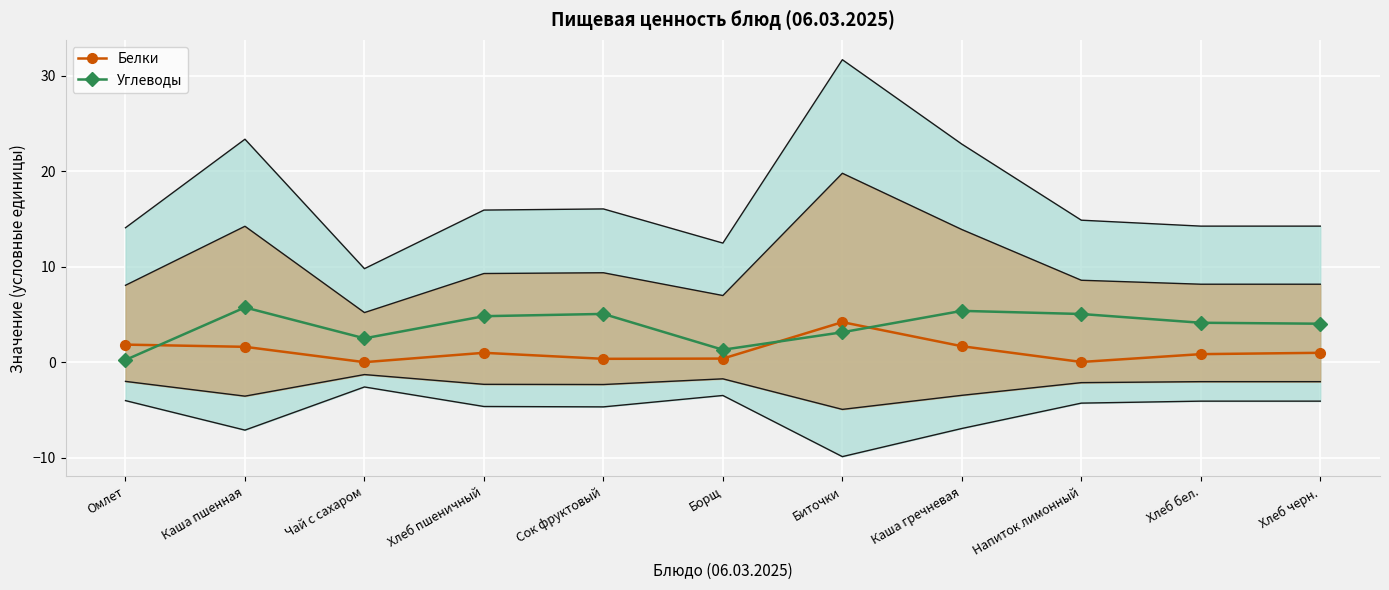

What is the maximum value shown in the chart?

5.7